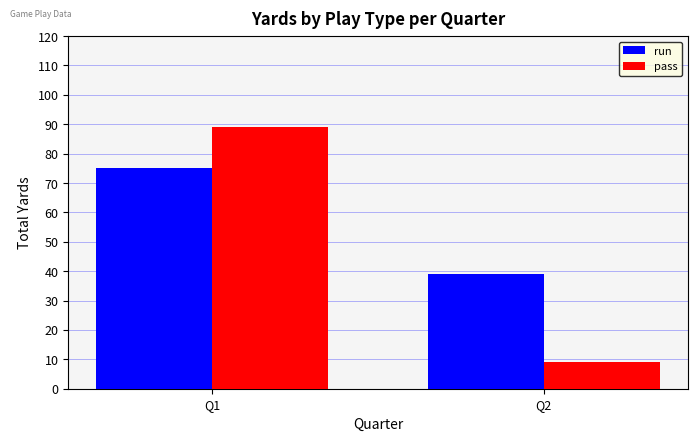

Which series has the largest total across all categories?

run